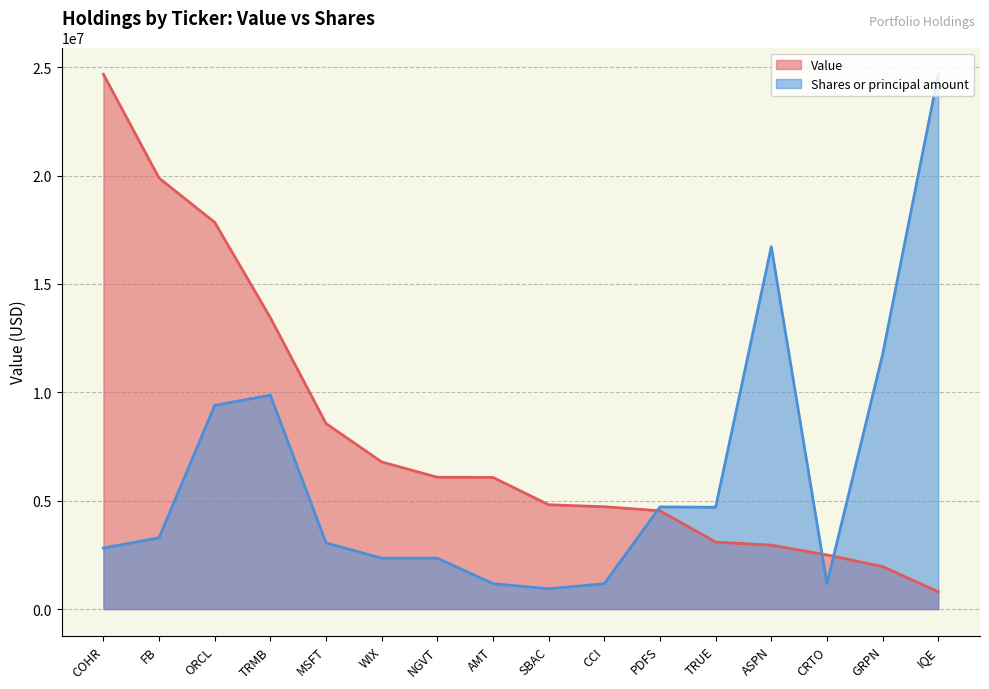

Which series has the largest range (max minus min)?

Value